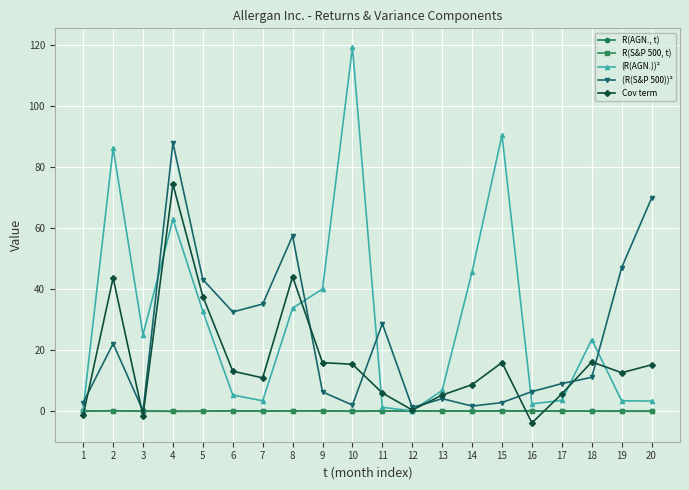

True or false: R(AGN., t) has a value of 0.0 at 16.

True